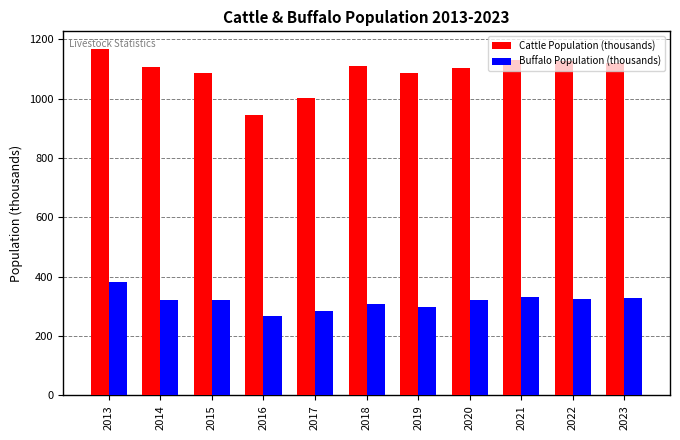

At which category is the sum across all series the highest?

2013